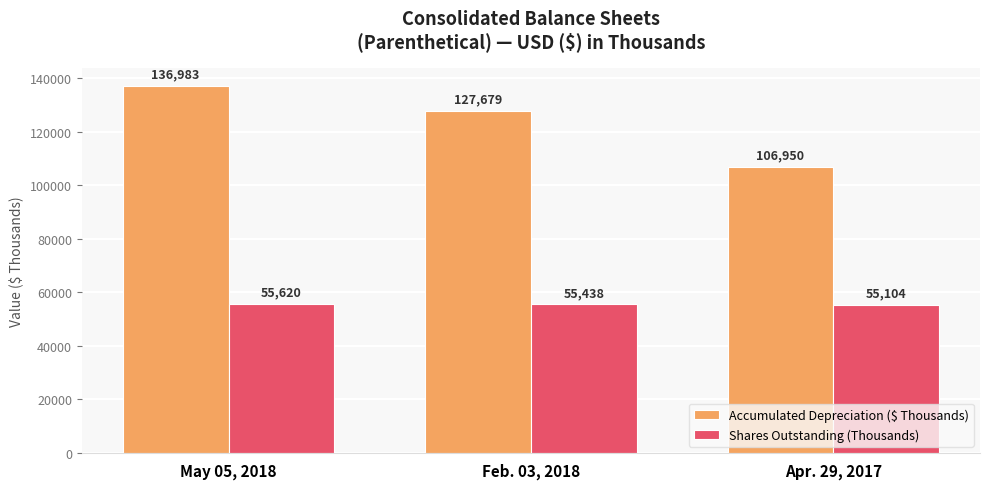

At which label does Accumulated Depreciation ($ Thousands) reach its peak?

May 05, 2018